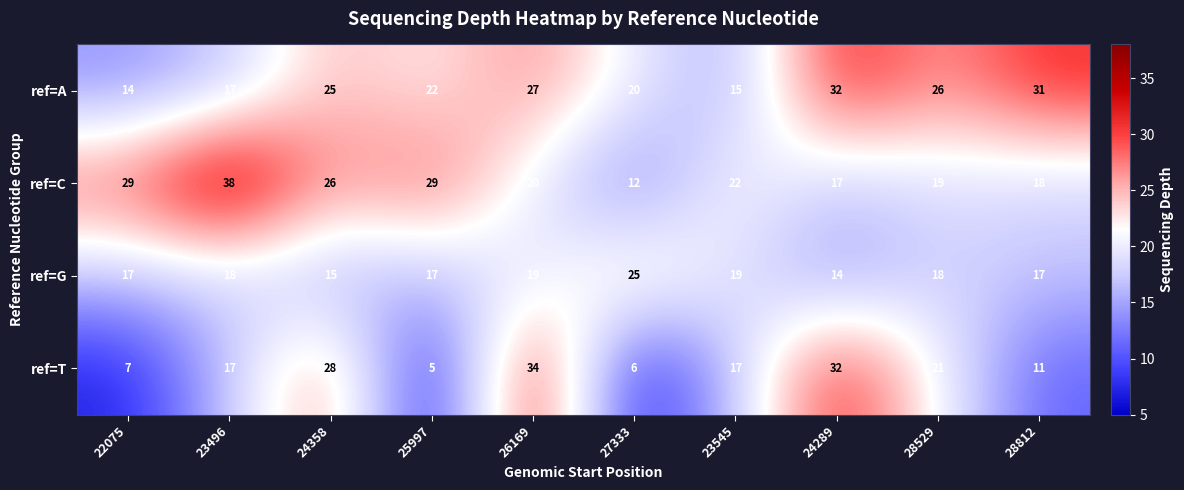

Which series changed the most between 23496 and 25997?

ref=T